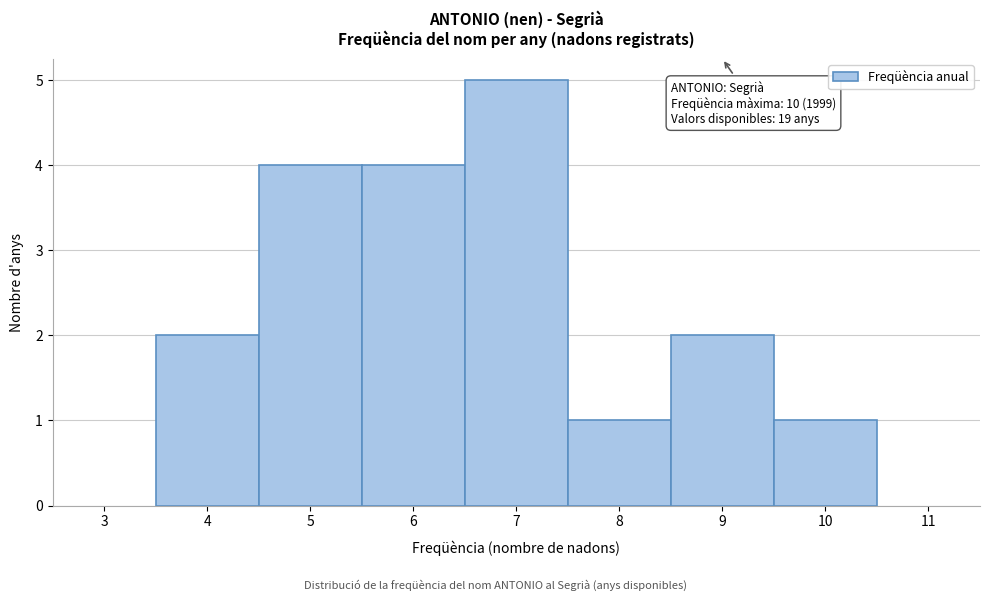

Which range on the x-axis has the tallest bar?

6.5 to 7.5